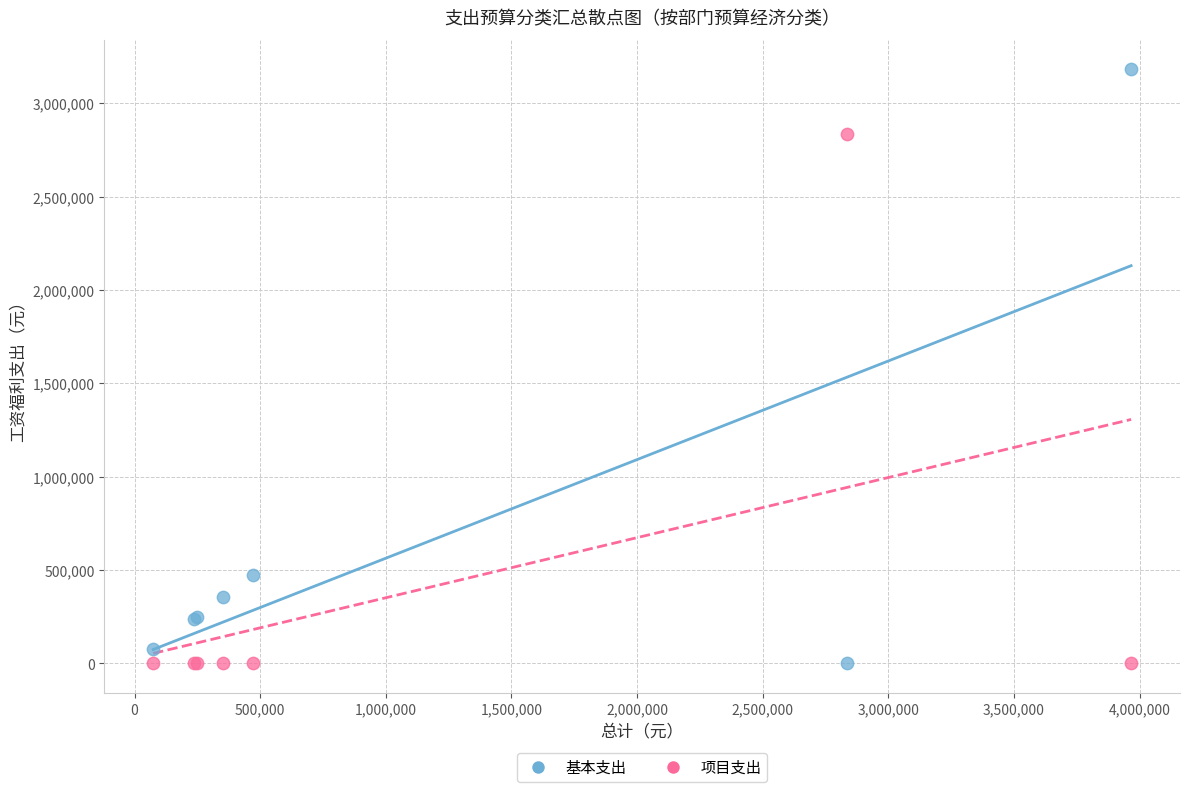

What are all the series names shown in the legend?

基本支出, 项目支出